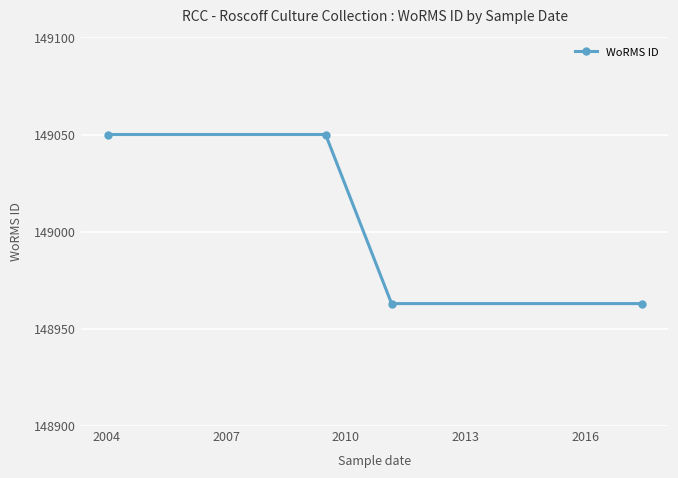

What is the value of the 3rd point from the left?

148963